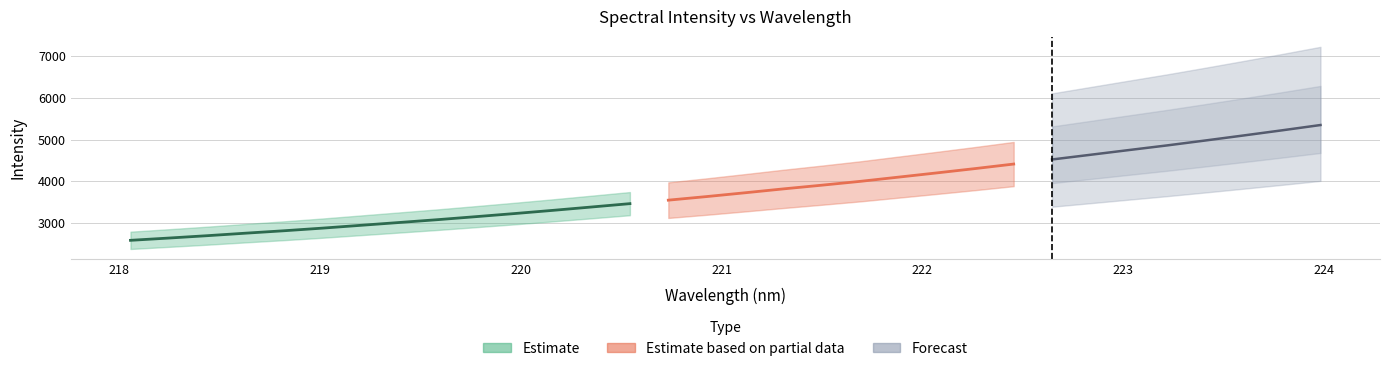

Reading left to right, extract all data points from this chart.

2587.3	2641.9	2698.5	2758.6	2816.8	2879.5	2946.9	3014.5	3082.2	3154.5	3228.3	3305.1	3384.9	3465.4	3548.8	3634.8	3725.7	3818.8	3907.1	3999.0	4100.3	4201.7	4305.3	4413.2	4522.5	4634.9	4747.8	4859.4	4977.5	5098.0	5220.9	5347.3